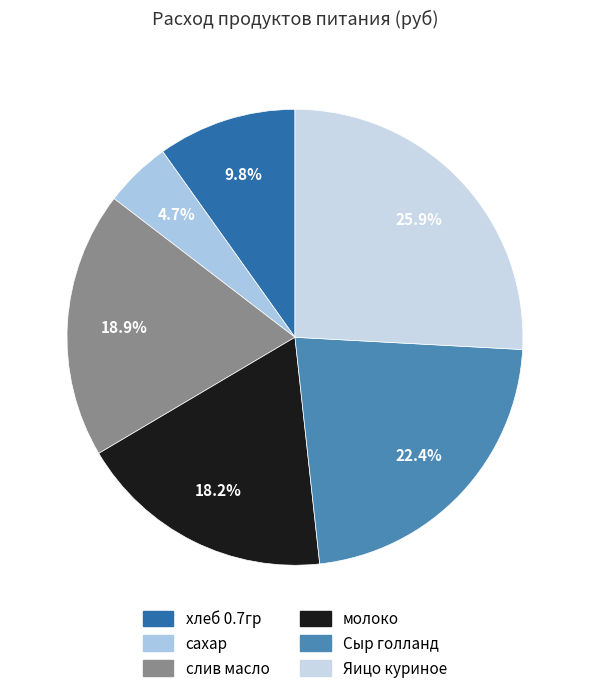

Is there a majority slice in this chart?

No